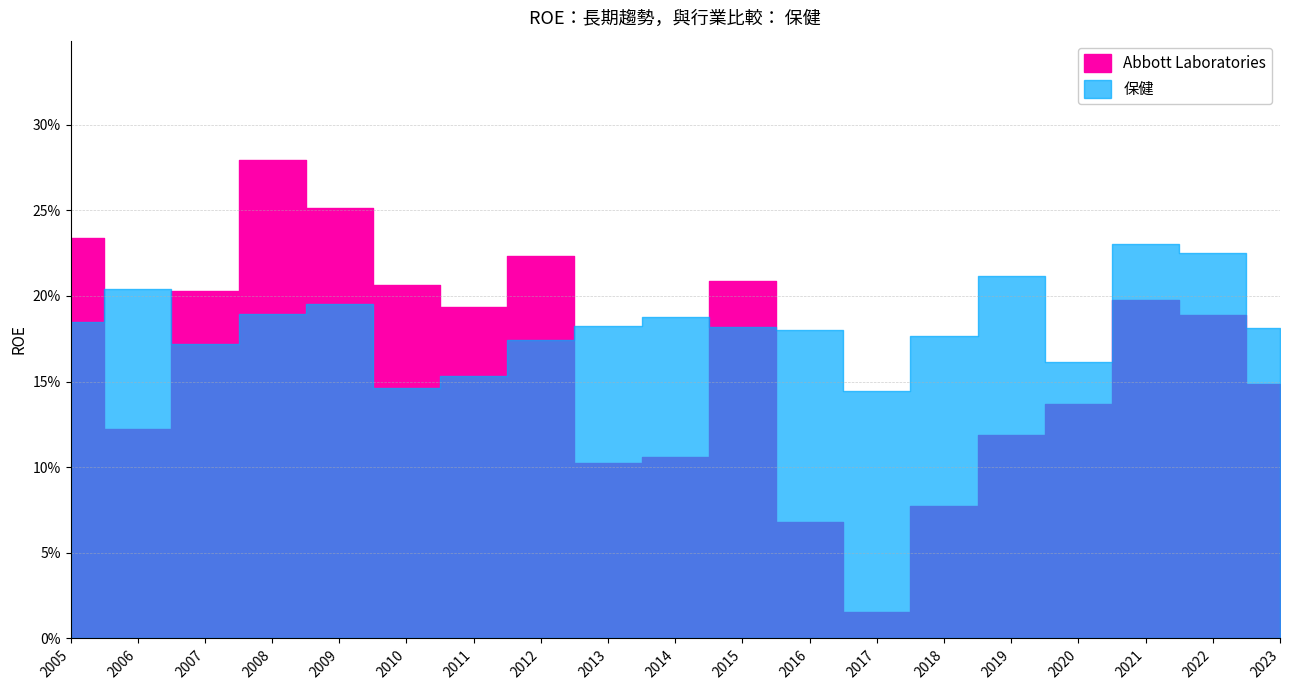

Which series has the widest spread of values?

Abbott Laboratories